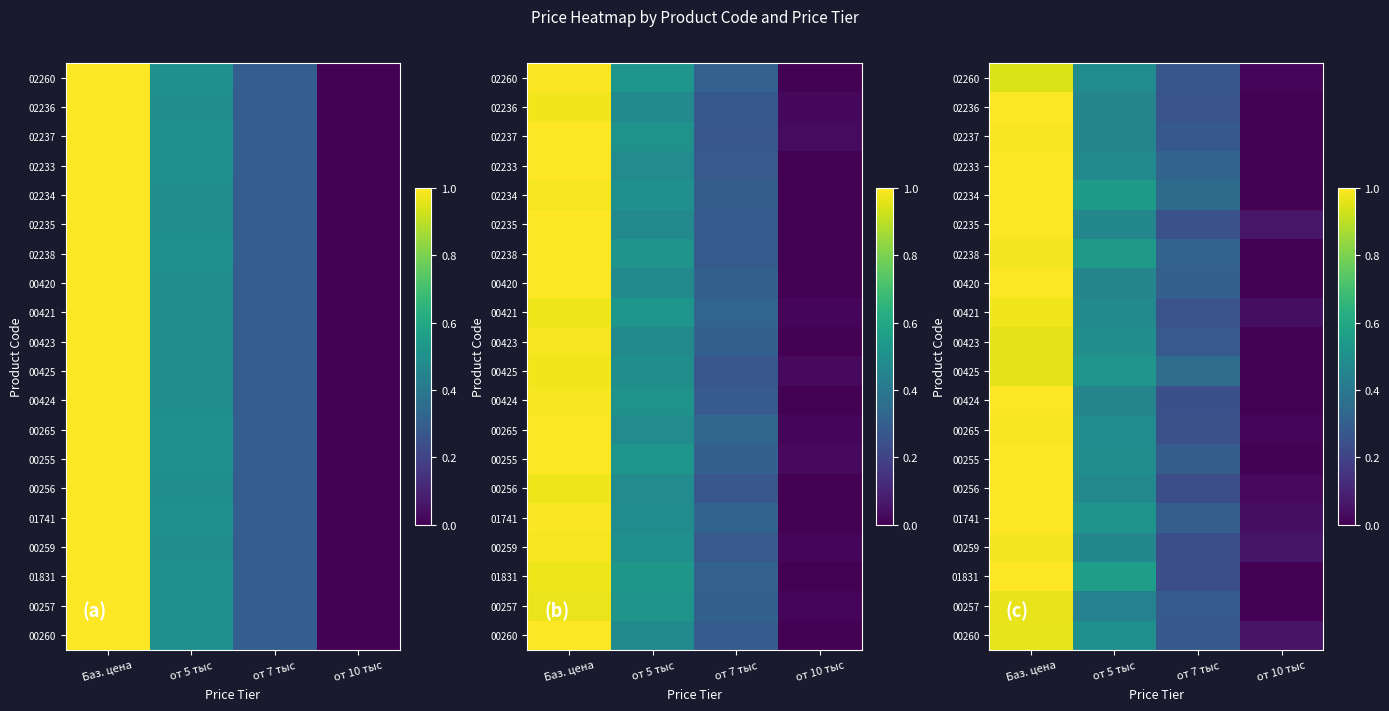

Which category has the highest value across all series?

Баз. цена